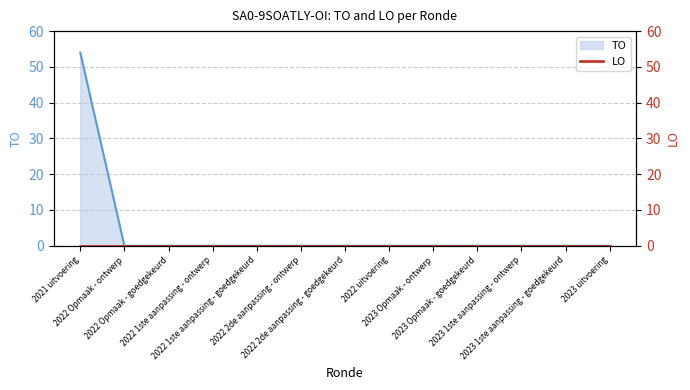

Reading left to right, transcribe all the data shown in this chart.

2021 uitvoering=54	2022 Opmaak - ontwerp=0	2022 Opmaak - goedgekeurd=0	2022 1ste aanpassing - ontwerp=0	2022 1ste aanpassing - goedgekeurd=0	2022 2de aanpassing - ontwerp=0	2022 2de aanpassing - goedgekeurd=0	2022 uitvoering=0	2023 Opmaak - ontwerp=0	2023 Opmaak - goedgekeurd=0	2023 1ste aanpassing - ontwerp=0	2023 1ste aanpassing - goedgekeurd=0	2023 uitvoering=0